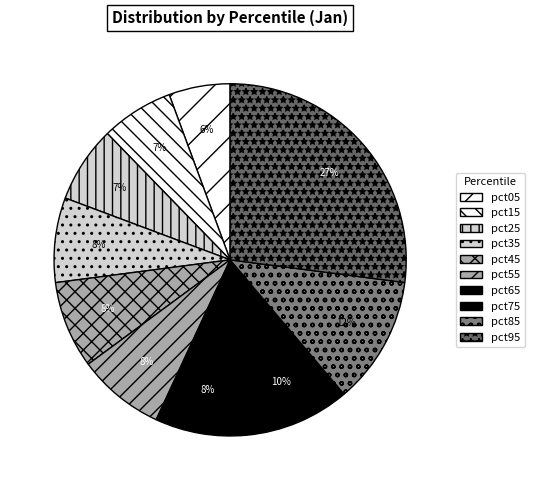

How many slices are in this pie chart?

10